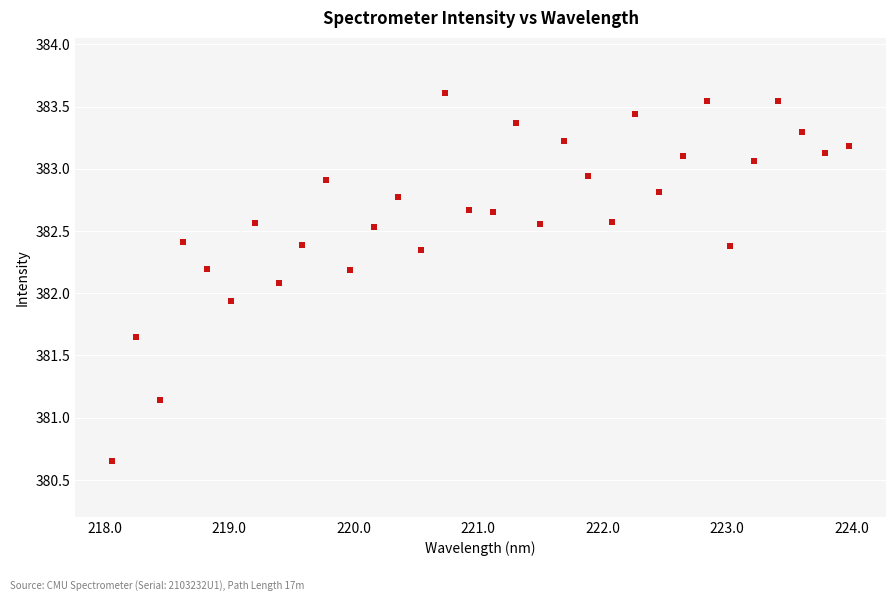

What is the range of X values (max minus min)?

5.9